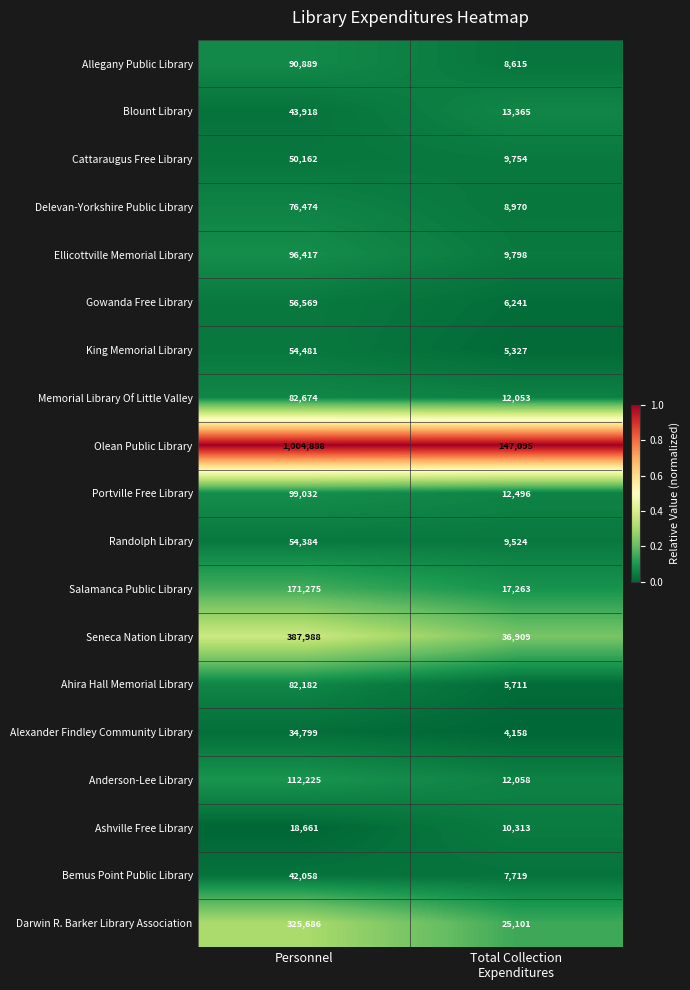

How many categories are shown in the chart?

2